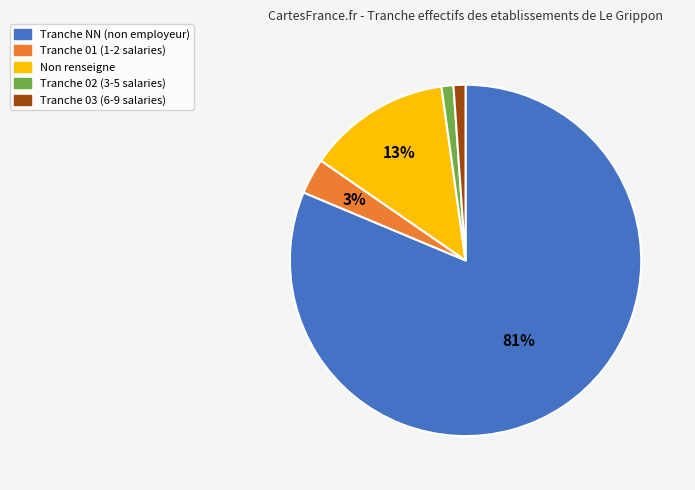

To the nearest percent, what is the average slice percentage?

20%